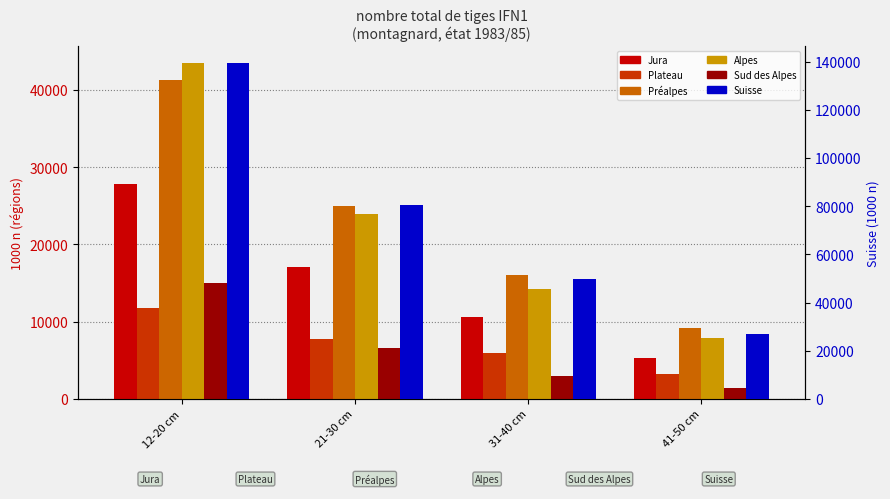

What is the total value across all series at 12-20 cm?

278712